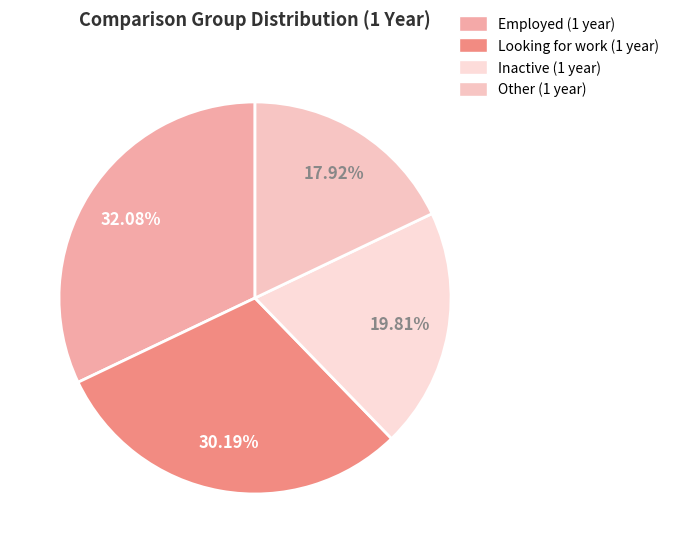

What percentage is the Other (1 year) slice, to the nearest percent?

18%